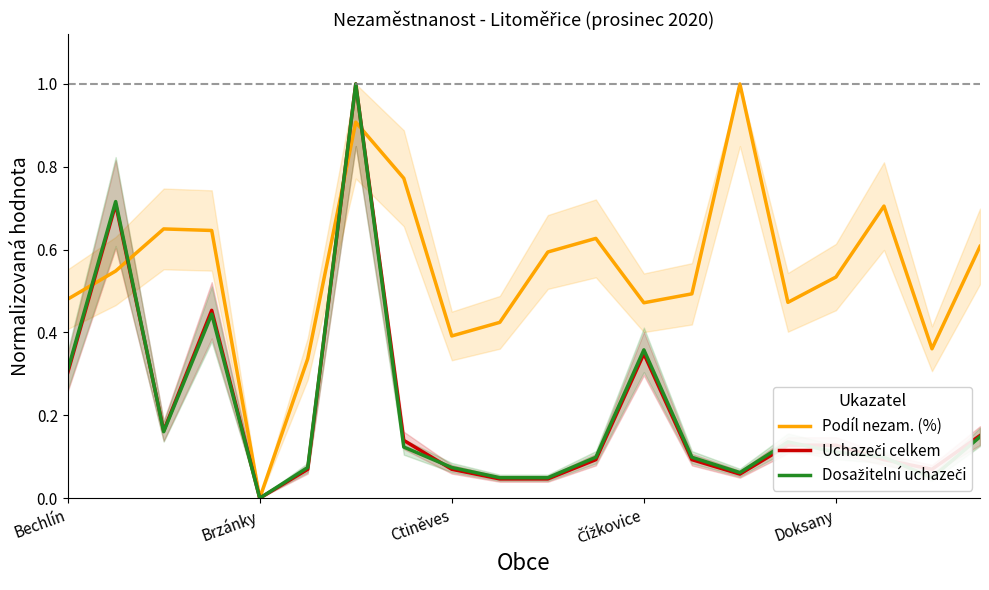

What are all the series names shown in the legend?

Podíl nezam. (%), Uchazeči celkem, Dosažitelní uchazeči